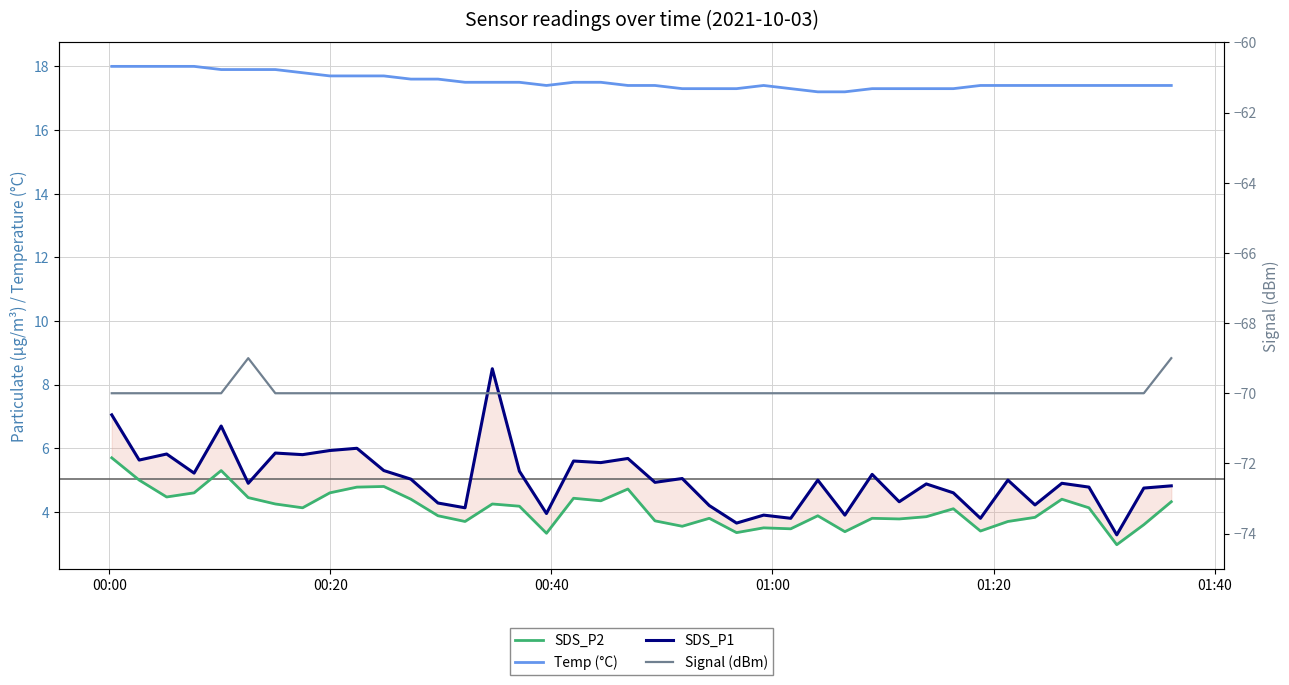

Is the value of Temp (°C) at 16 greater than the value of SDS_P2 at 01:00?

Yes